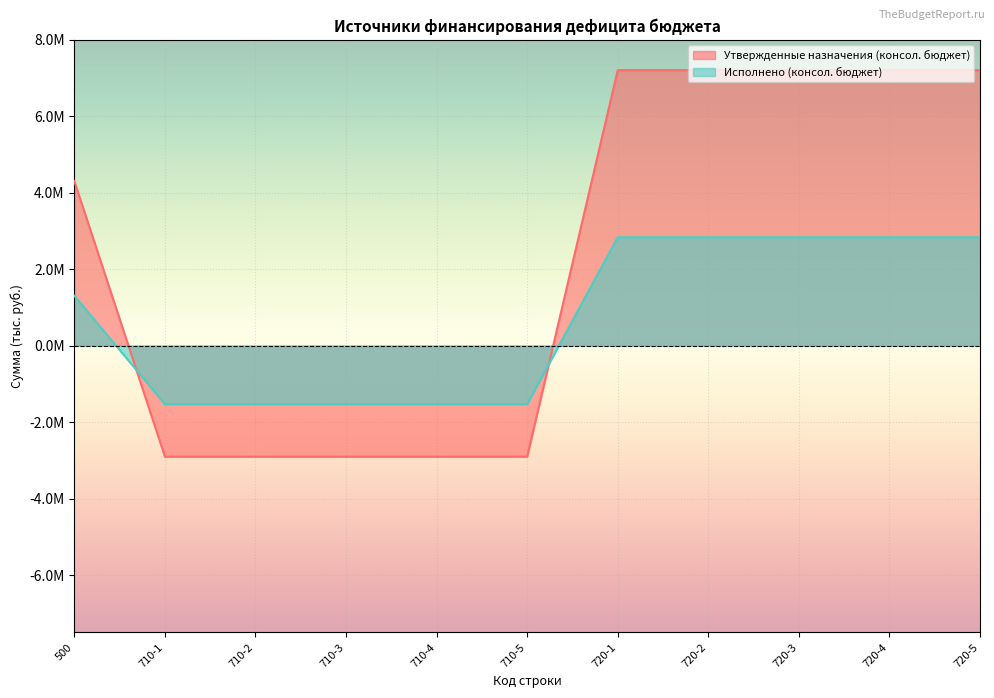

What is the label of the 6th point from the right?

710-5